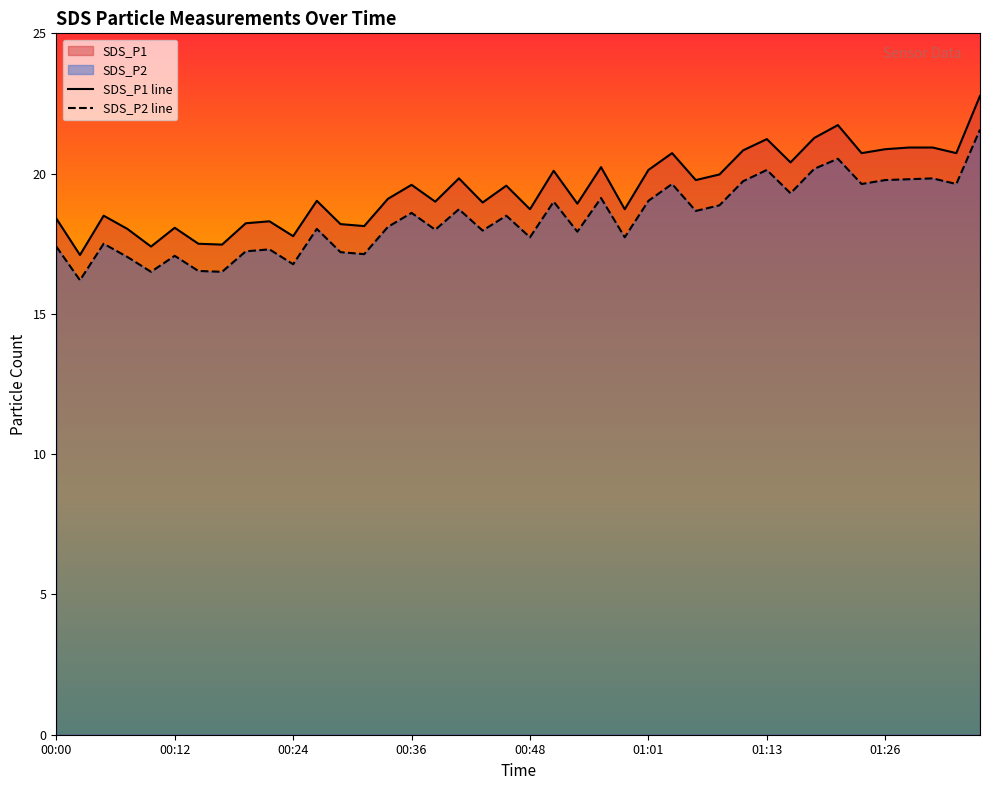

How many lines are shown in the chart?

2